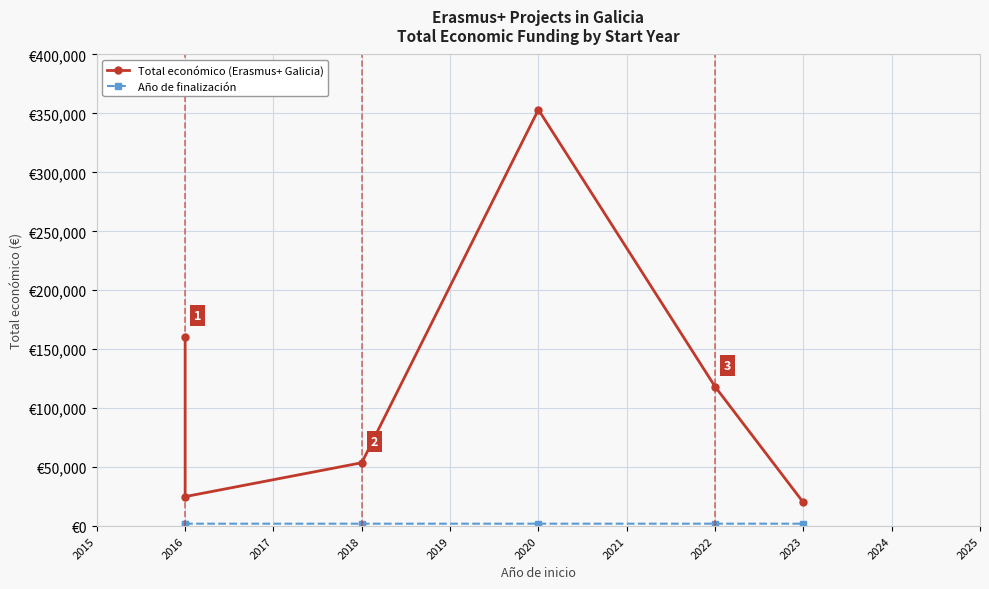

Is the value of Total económico (Erasmus+ Galicia) at 2022 greater than the value of Año de finalización at 2023?

Yes